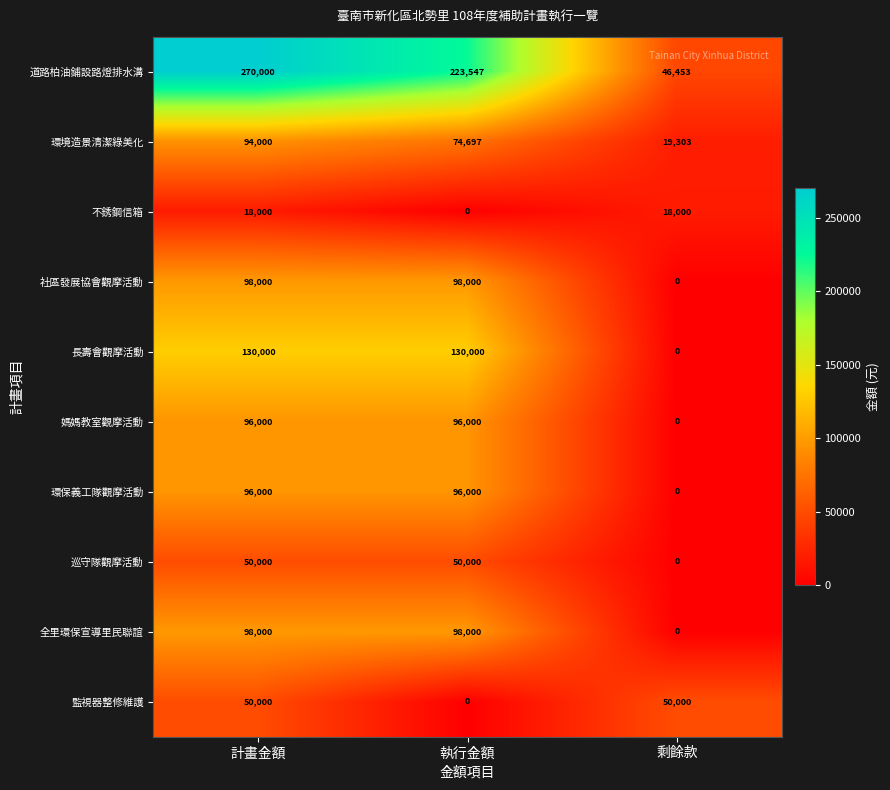

The value of 道路柏油鋪設路燈排水溝 at 計畫金額 is 433936. True or false?

False